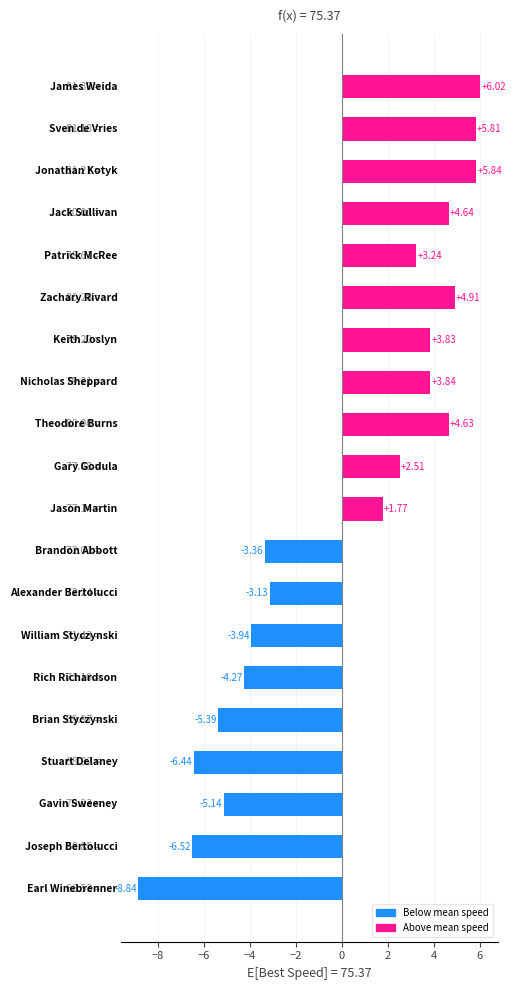

What is the difference between the maximum and minimum values?

14.9